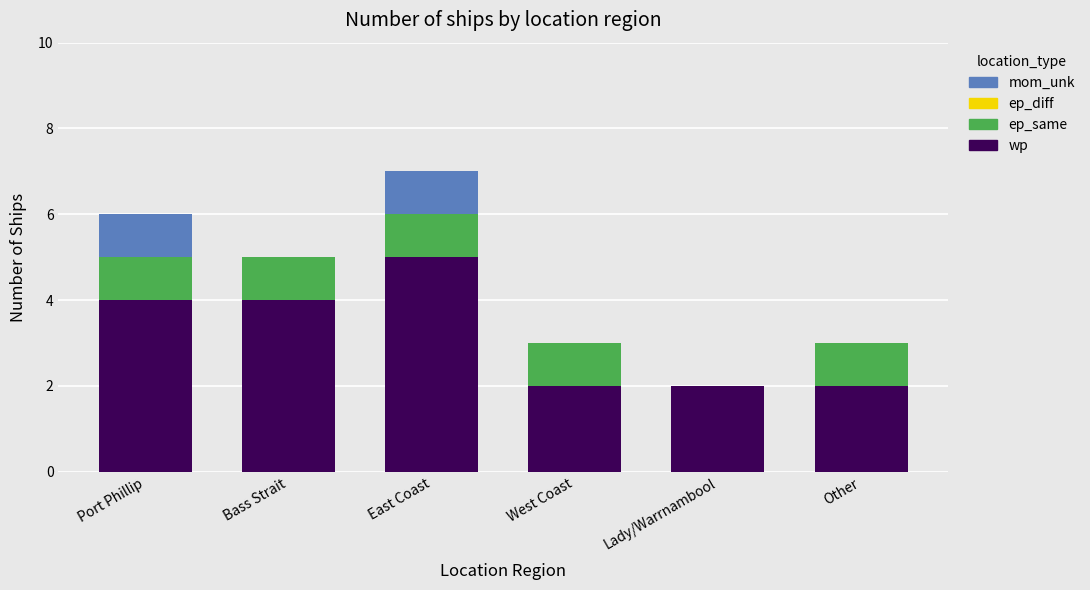

True or false: wp has a value of 4 at Port Phillip.

True